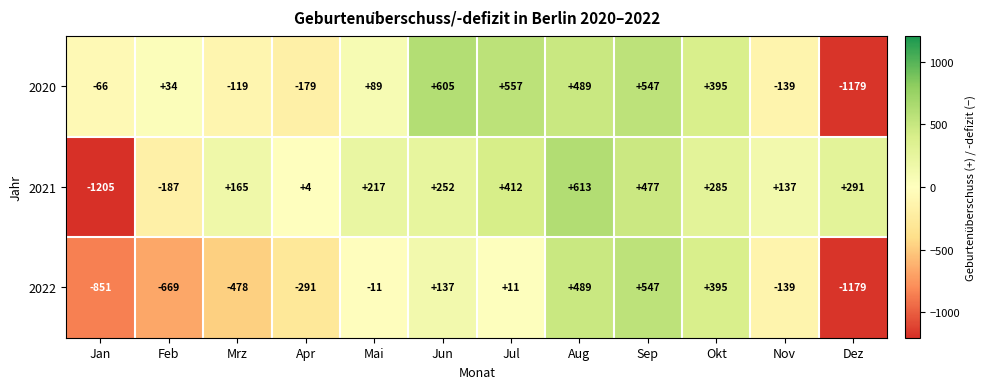

What is the difference between the highest and lowest values at Jul?

546